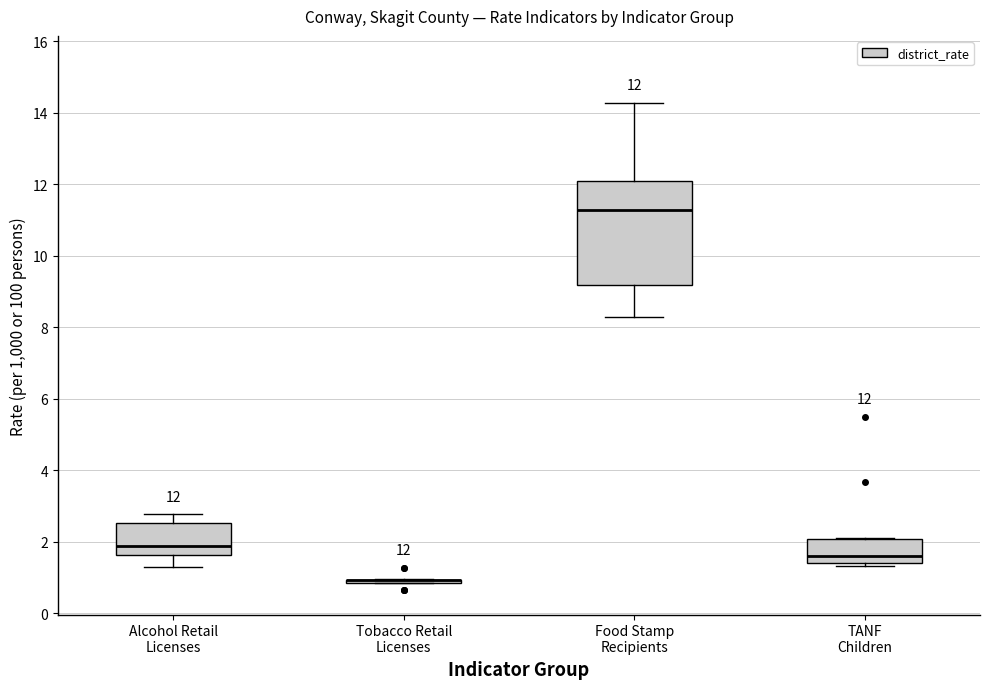

Which box is the tallest, from its lower edge to its upper edge?

Food Stamp Recipients